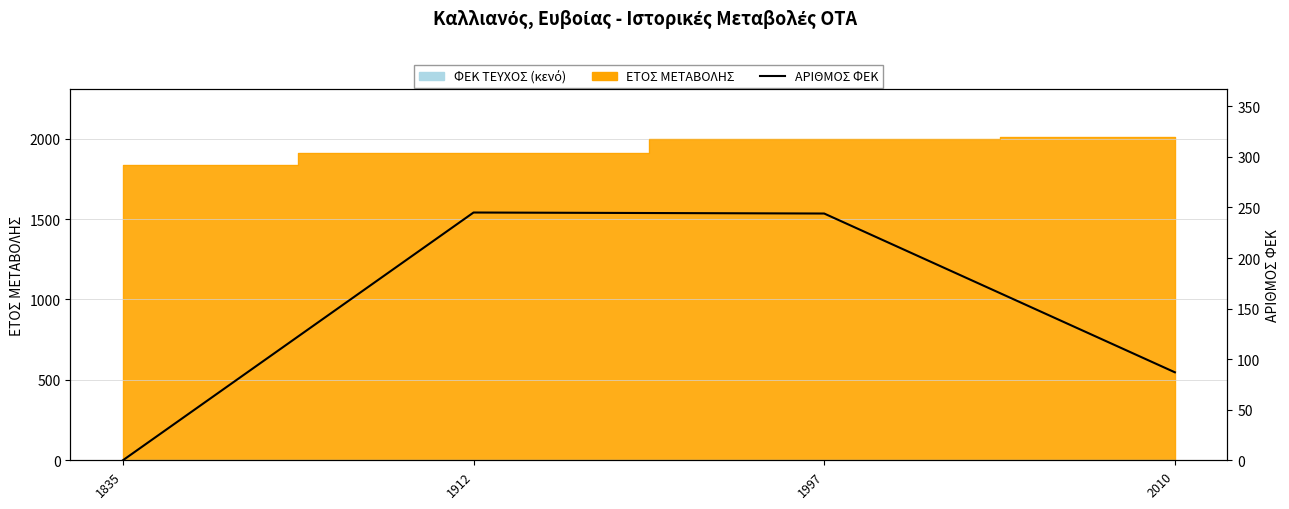

At which label does the data first exceed 244?

1912